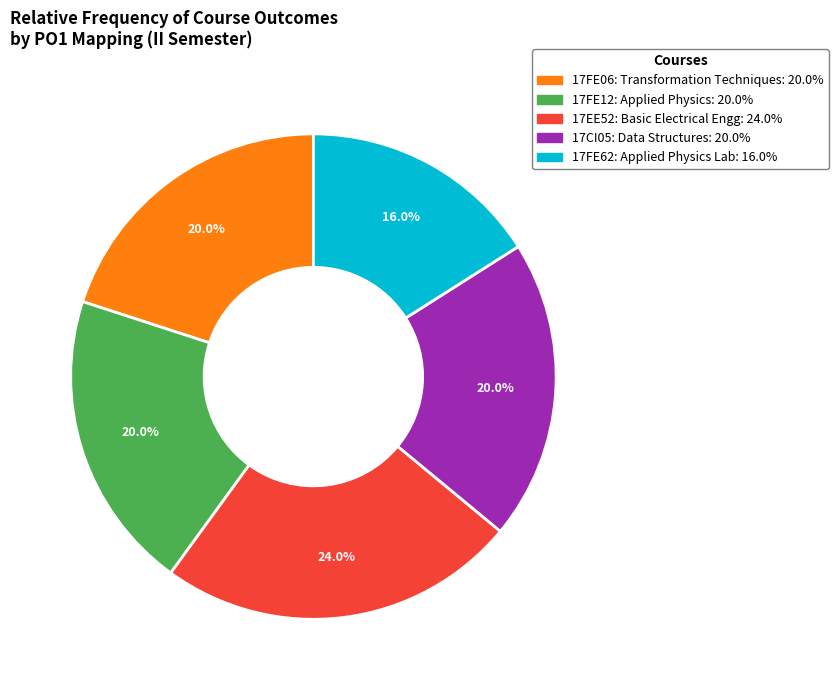

Does any single category account for the majority?

No